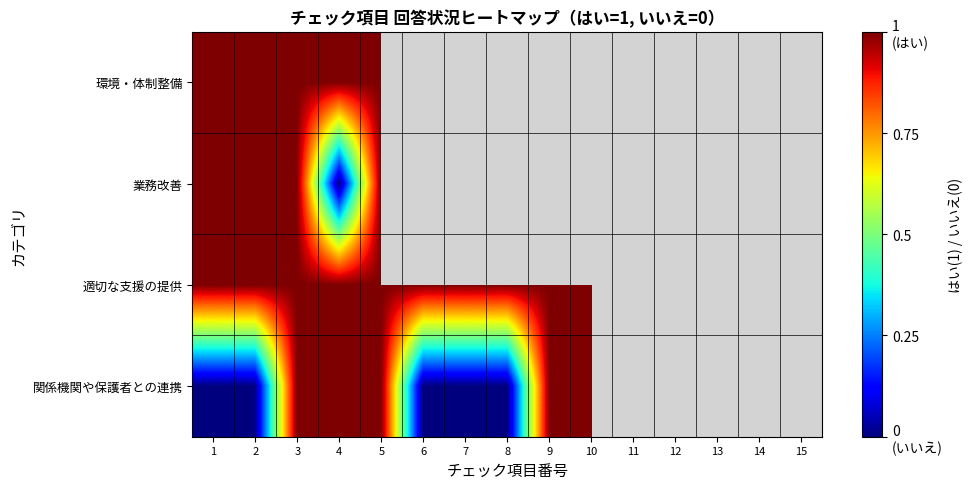

Rank the series by their average value, from highest to lowest.

環境・体制整備, 業務改善, 適切な支援の提供, 関係機関や保護者との連携